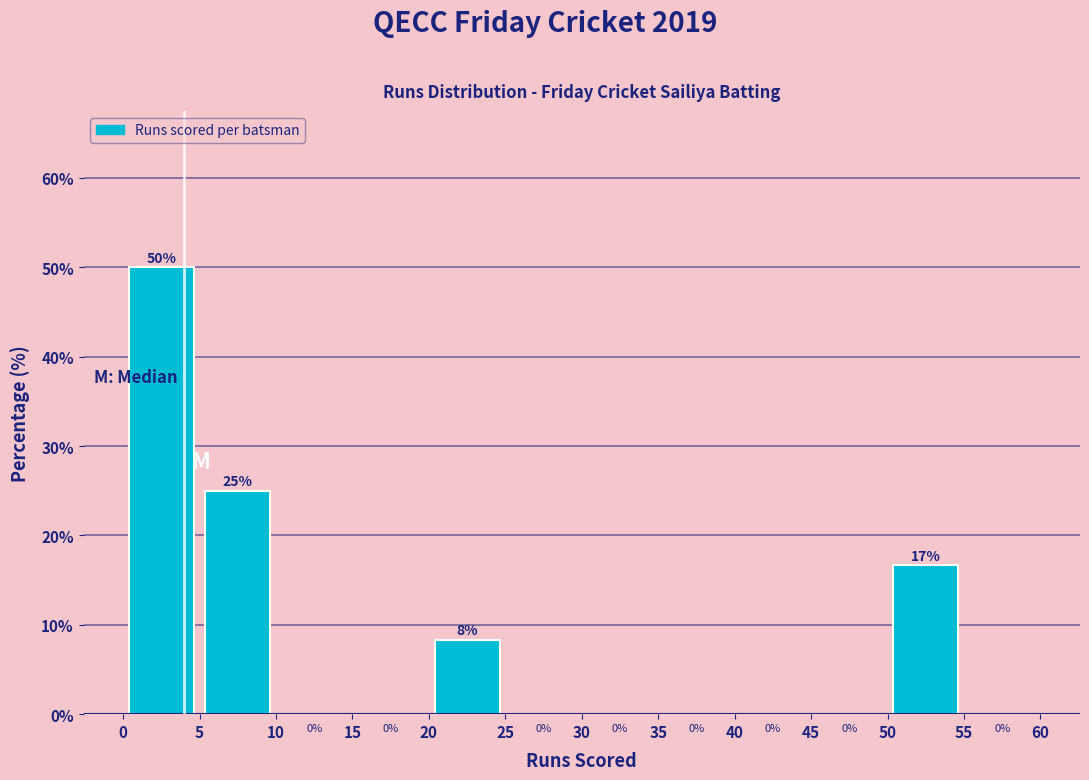

Over which range of the x-axis is the bar tallest?

0 to 5